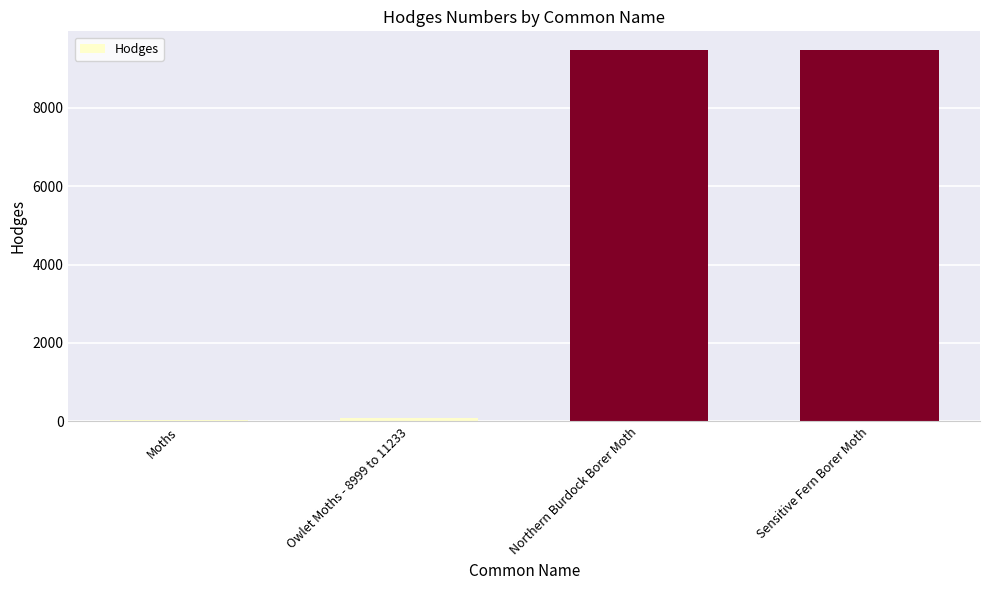

True or false: the data shows 4656.1 at Northern Burdock Borer Moth.

False